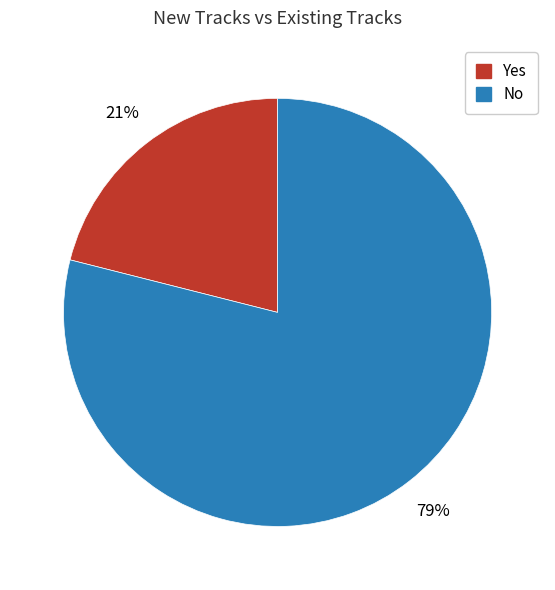

Which category has the biggest portion of the pie?

No